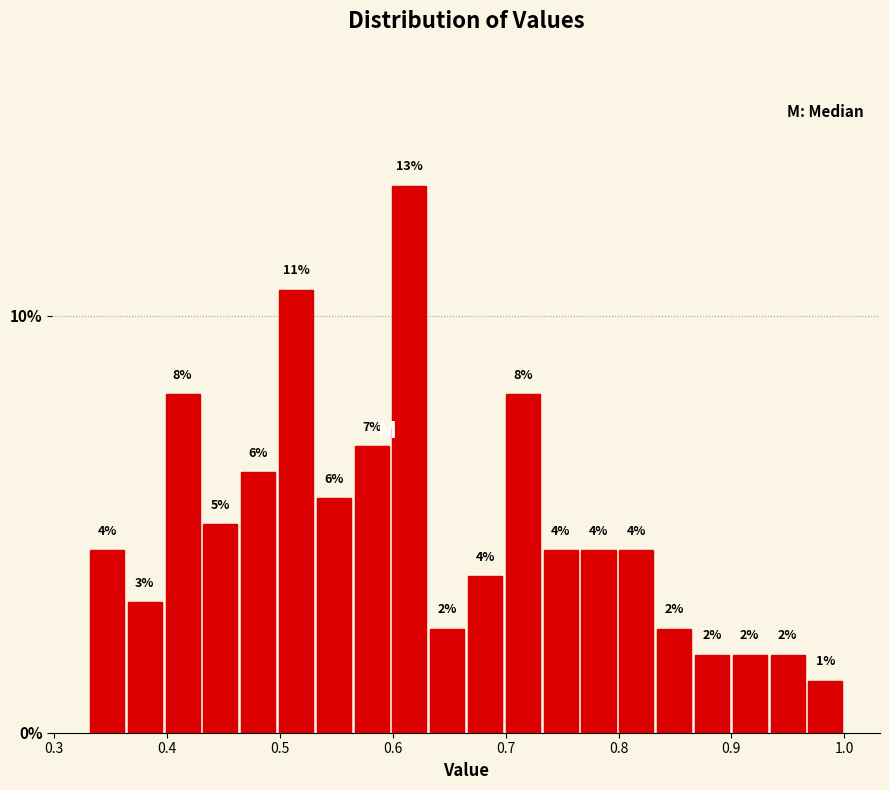

Read against the x-axis, roughly where is the centre of the tallest bar?

0.61